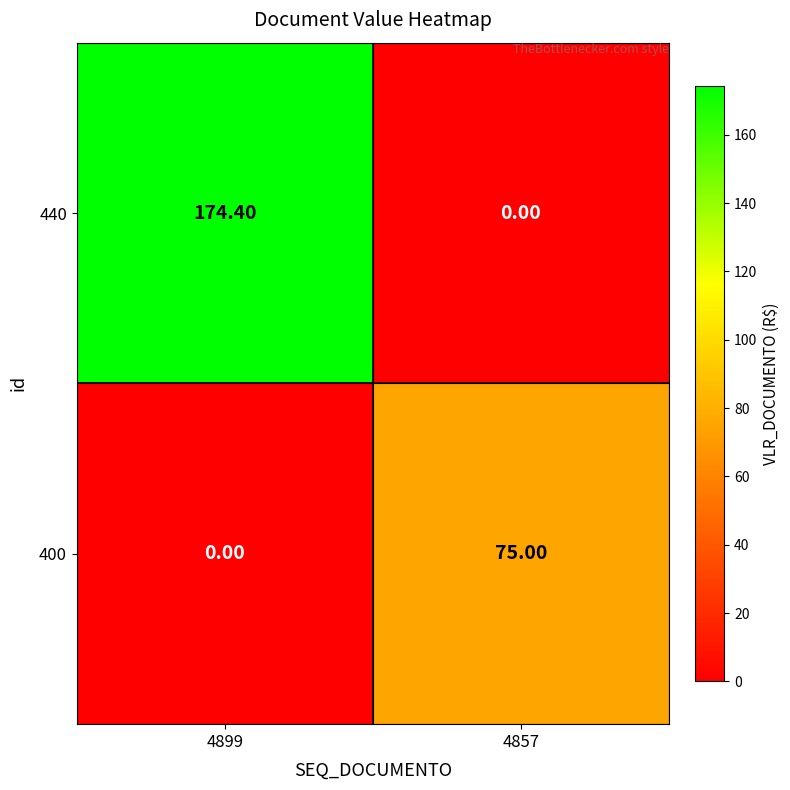

List the labels in order of 440 value, smallest first.

4857, 4899